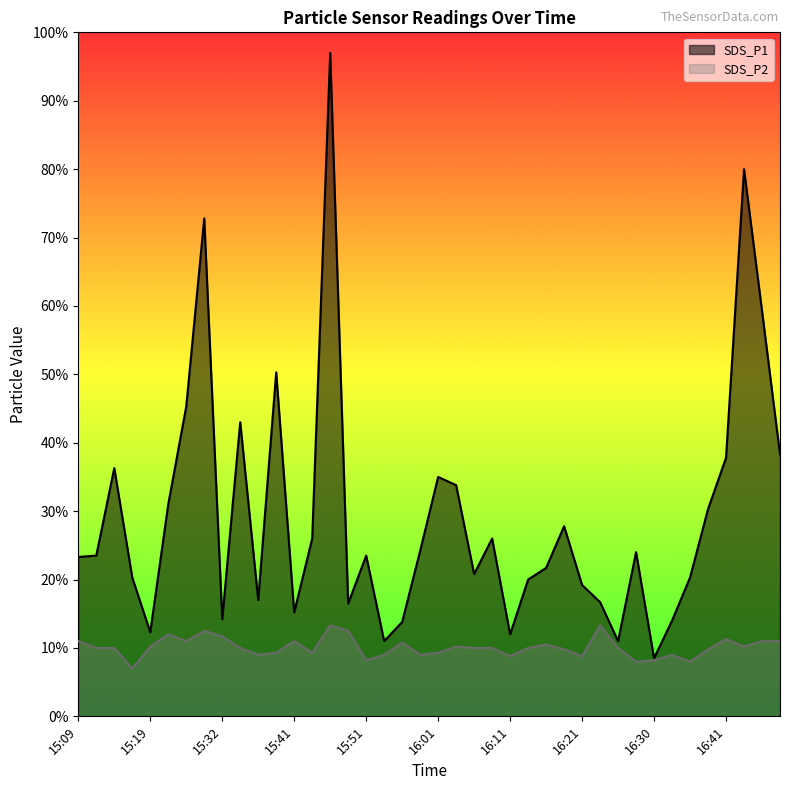

Is the value of SDS_P1 at 15:16 greater than the value of SDS_P2 at 15:54?

Yes